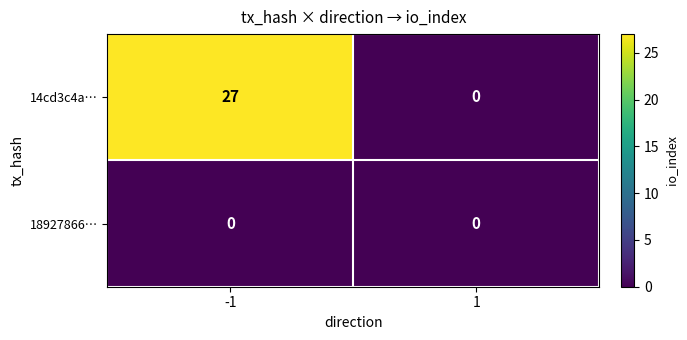

Which category has the highest value across all series?

-1